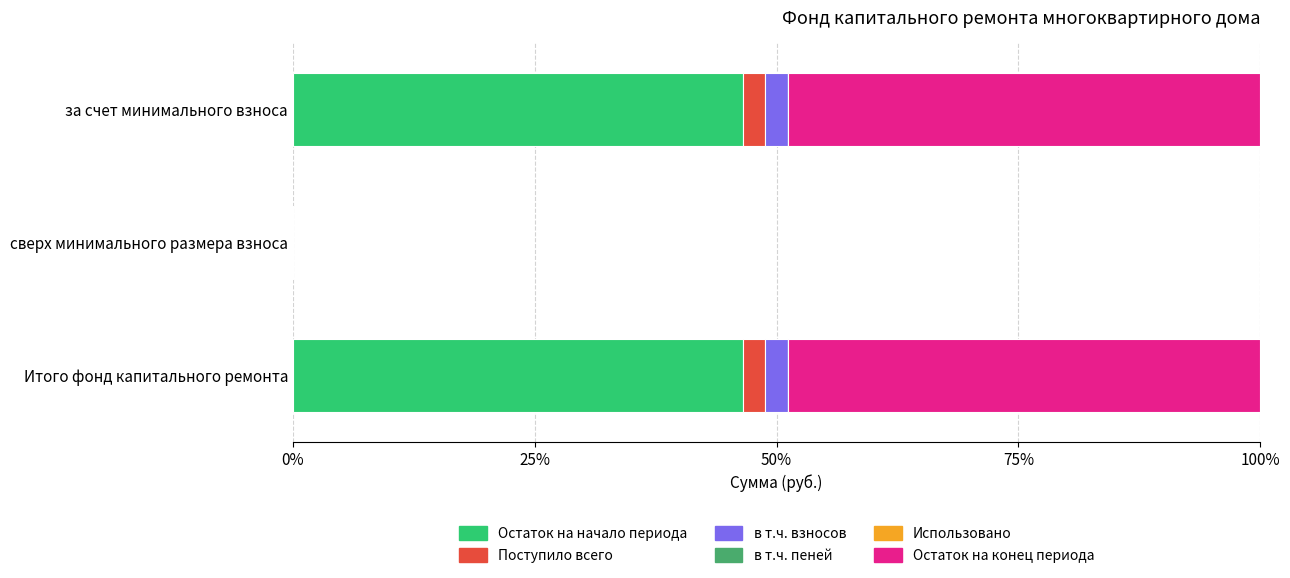

The value of Остаток на начало периода at сверх минимального размера взноса is 0.0. True or false?

True